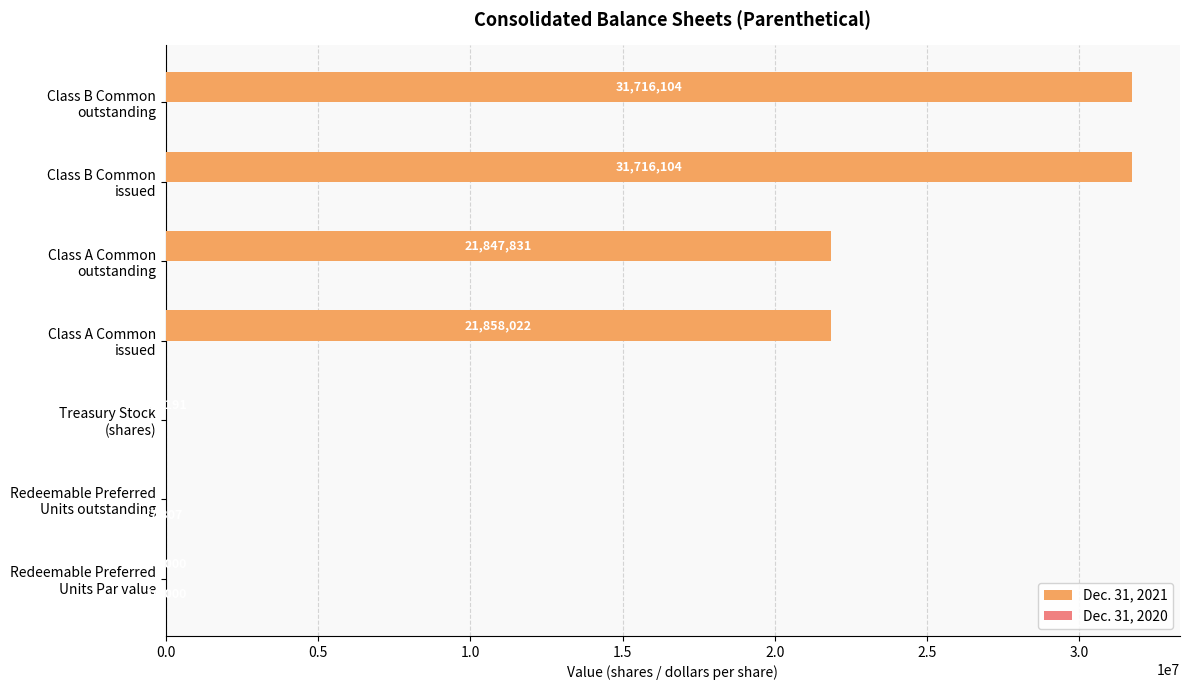

What is the maximum value shown in the chart?

31716104